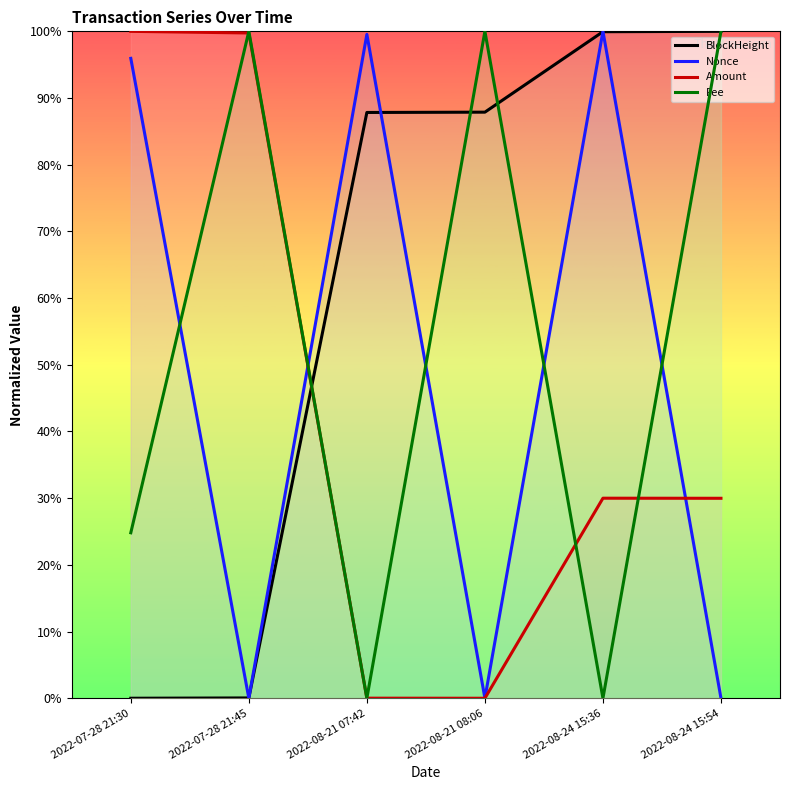

How many values in Amount are above zero?

5